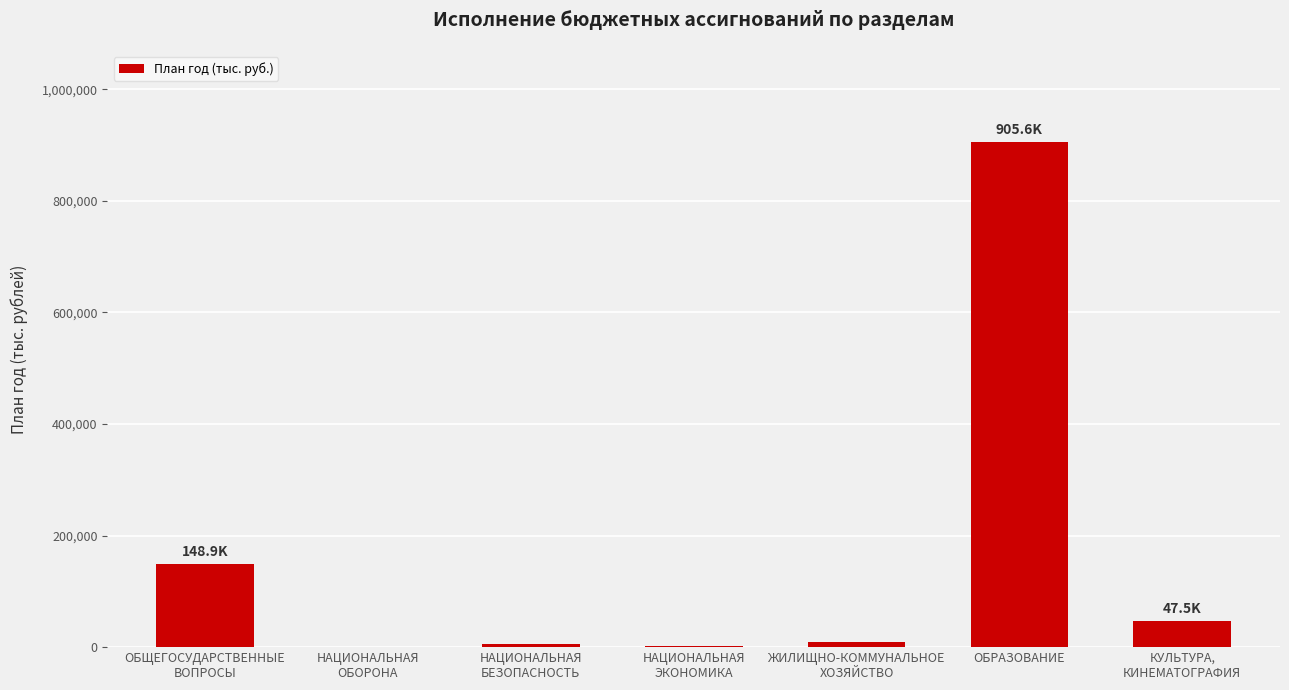

What is the sum of all values?

1120675.4